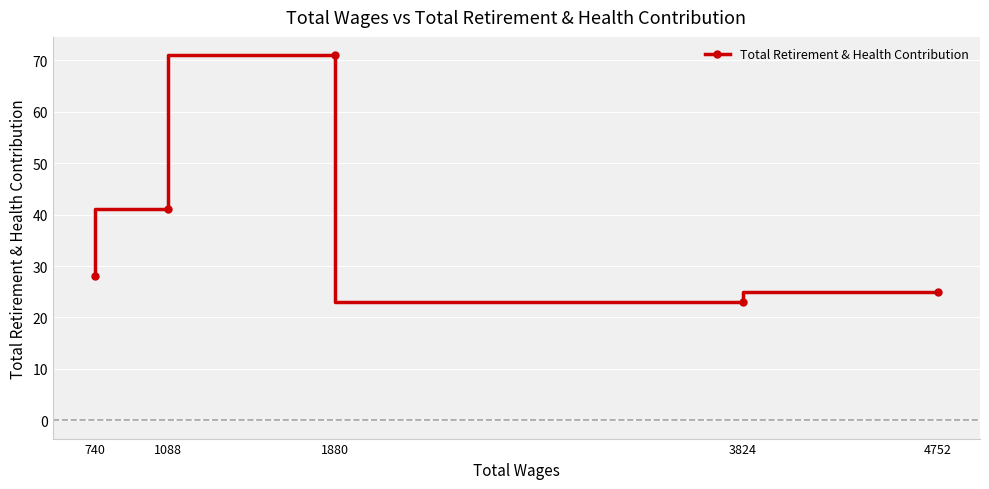

What is the greatest value displayed?

71